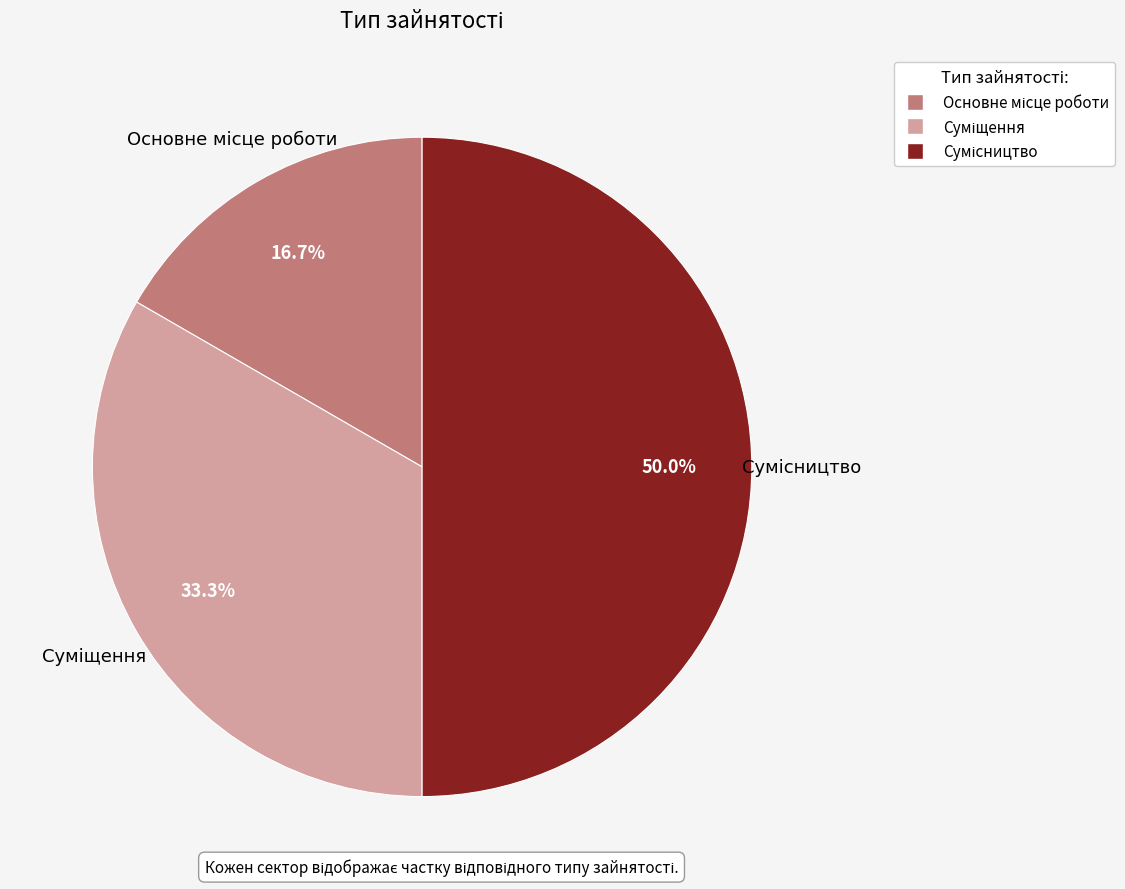

How many slices are in this pie chart?

3